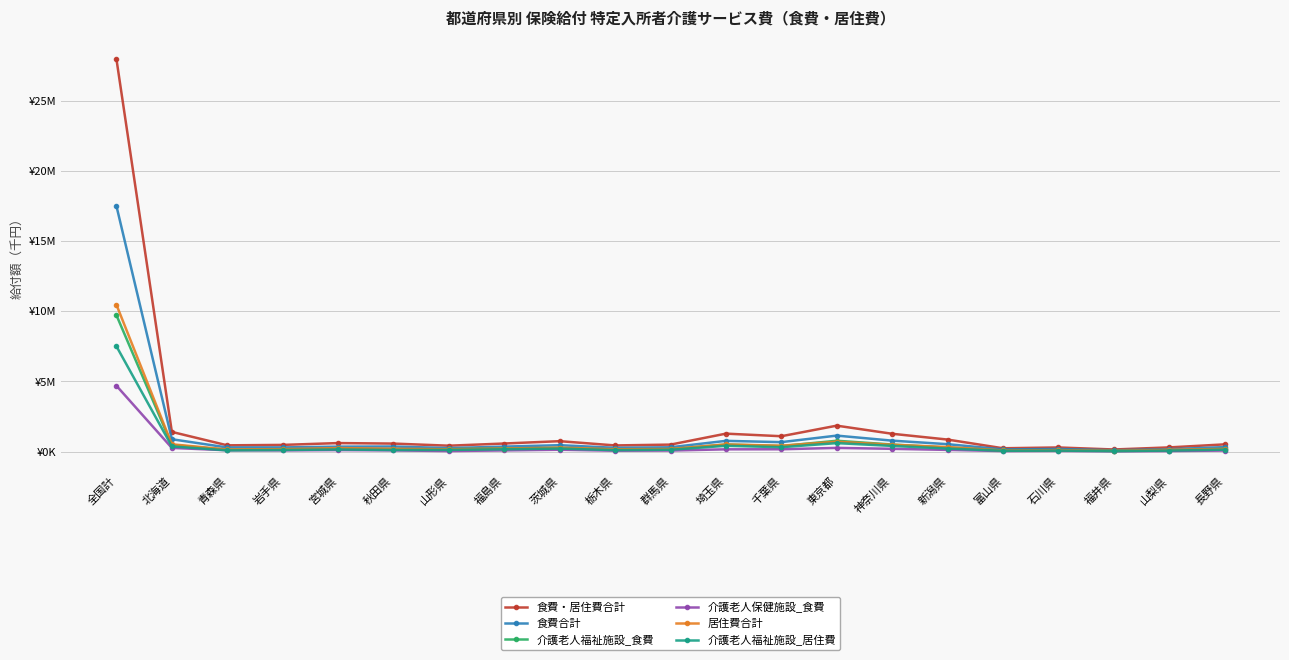

What are all the series names shown in the legend?

食費・居住費合計, 食費合計, 介護老人福祉施設_食費, 介護老人保健施設_食費, 居住費合計, 介護老人福祉施設_居住費